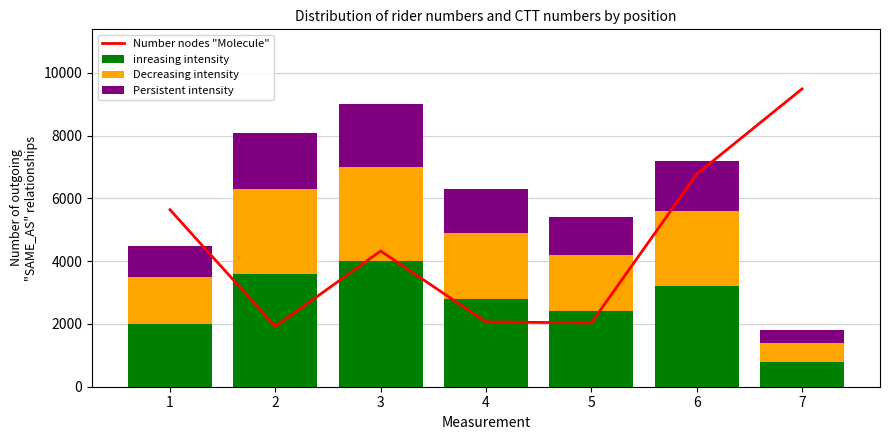

The value of Decreasing intensity at 4 is 3487.3. True or false?

False